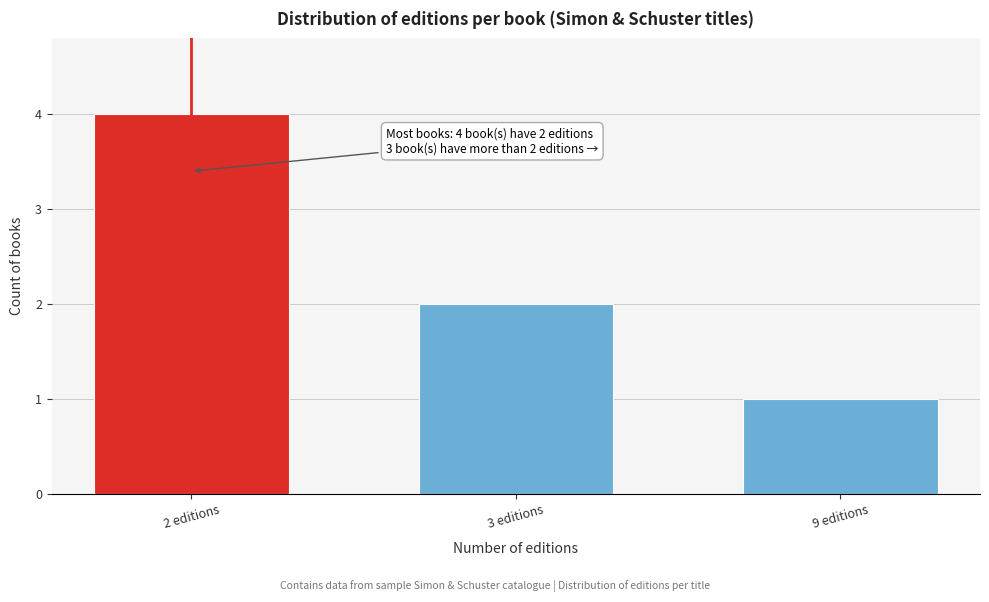

Reading left to right, list all the values displayed in this chart.

2 editions=4	3 editions=2	9 editions=1